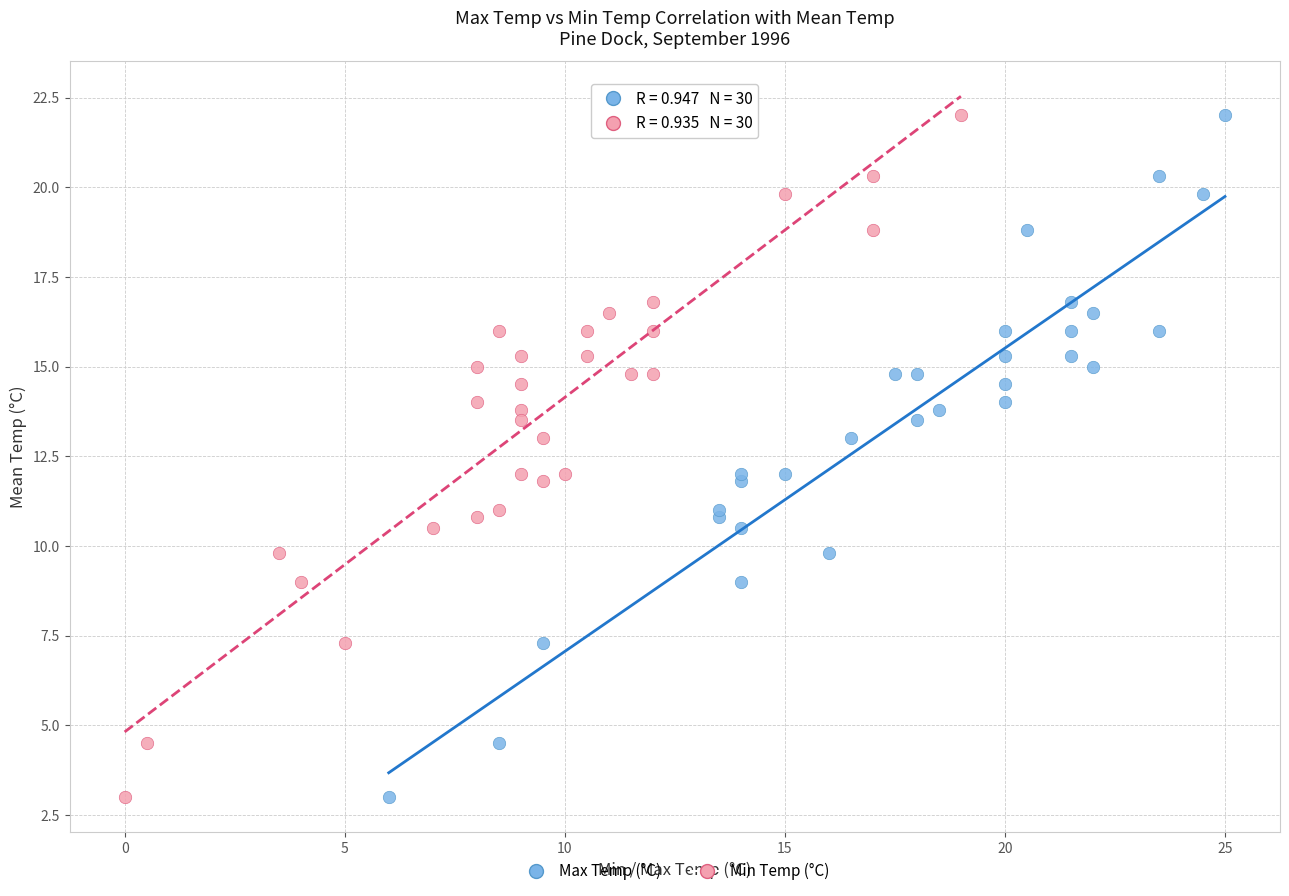

What are all the series names shown in the legend?

Max Temp (°C), Min Temp (°C)